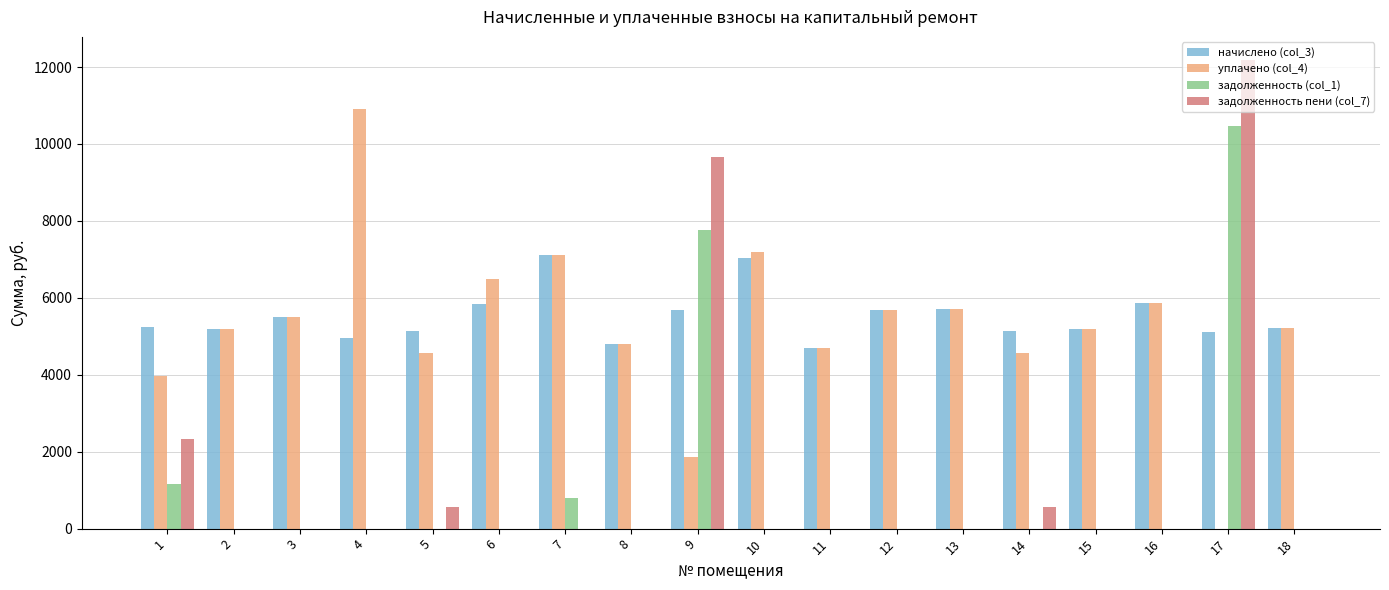

Is the value of задолженность пени (col_7) at 13 greater than the value of уплачено (col_4) at 8?

No